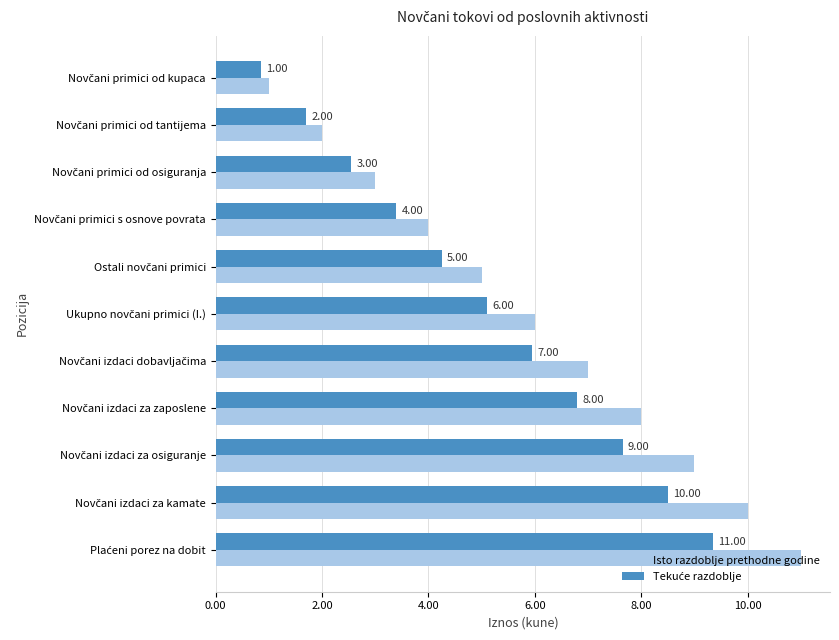

What is the sum of all Isto razdoblje prethodne godine values?

66.0